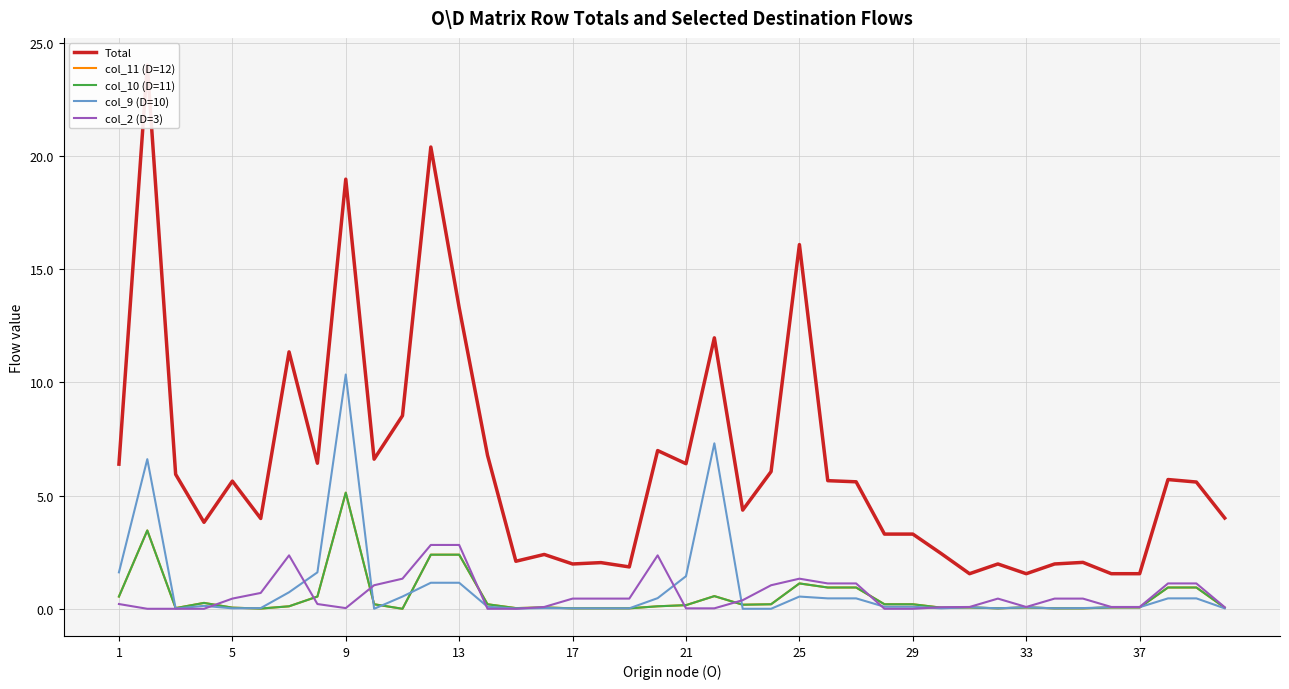

Which series has the widest spread of values?

Total